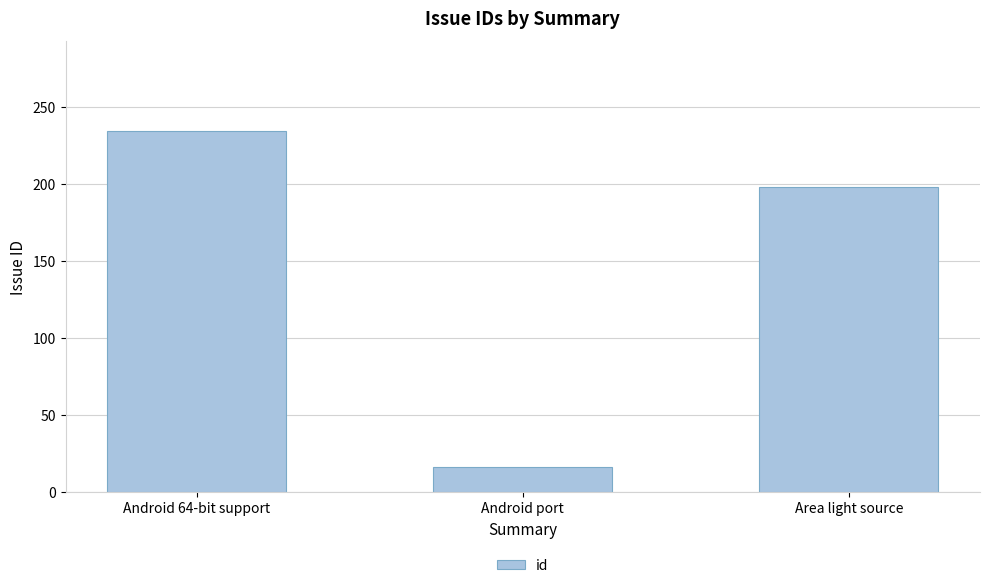

How many data points does each series have?

3